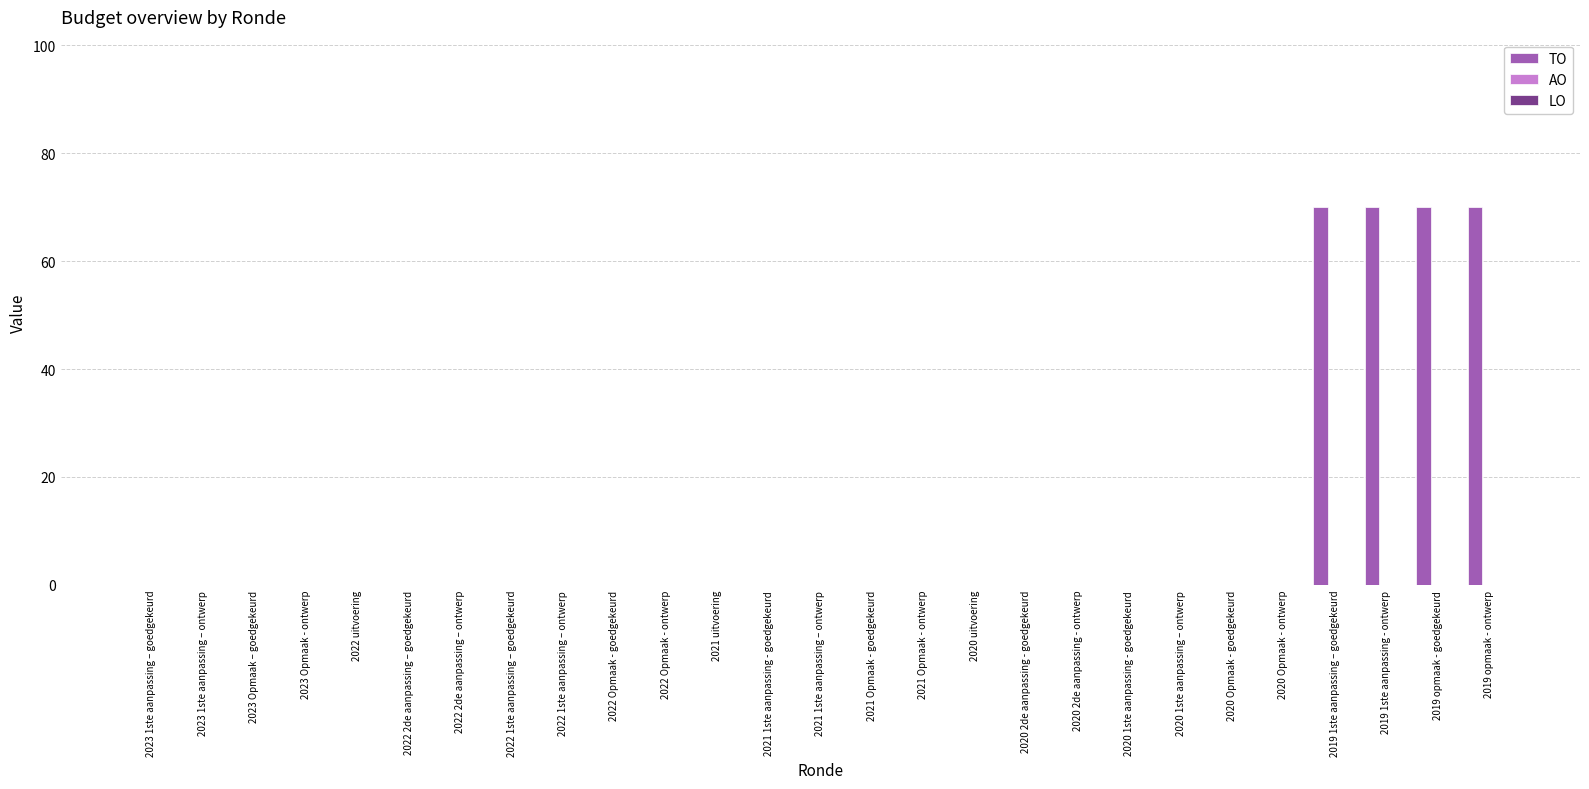

What is the greatest value displayed?

70